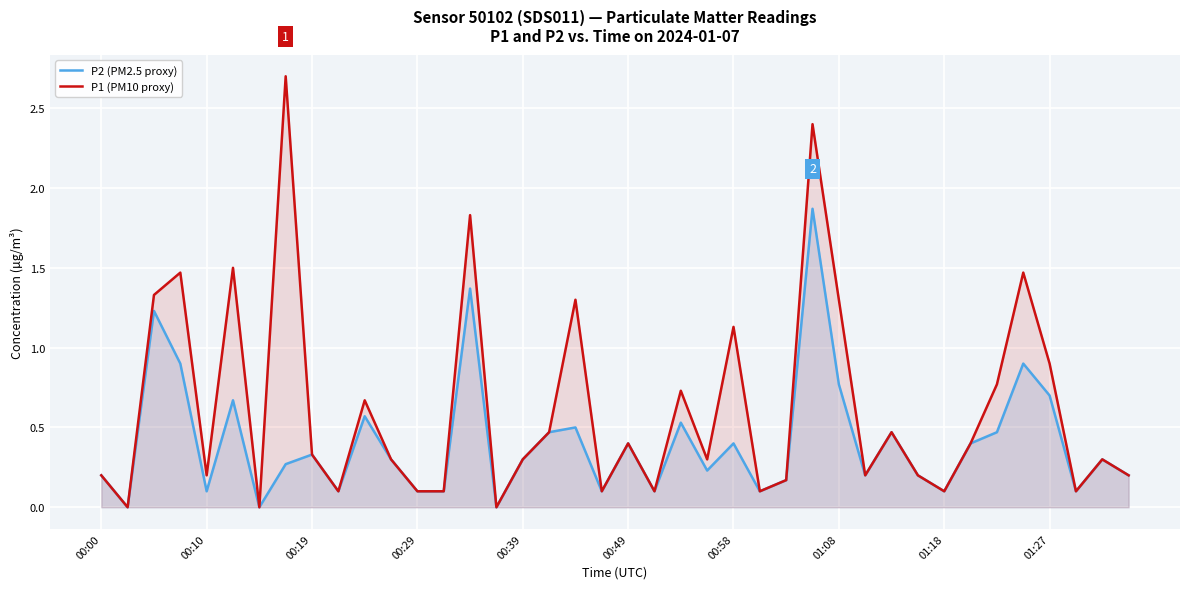

Reading right to left, extract all data points from this chart.

P2 (PM2.5 proxy): 0.2	0.3	0.1	0.7	0.9	0.5	0.4	0.1	0.2	0.5	0.2	0.8	1.9	0.2	0.1	0.4	0.2	0.5	0.1	0.4	0.1	0.5	0.5	0.3	0.0	1.4	0.1	0.1	0.3	0.6	0.1	0.3	0.3	0.0	0.7	0.1	0.9	1.2	0.0	0.2
P1 (PM10 proxy): 0.2	0.3	0.1	0.9	1.5	0.8	0.4	0.1	0.2	0.5	0.2	1.3	2.4	0.2	0.1	1.1	0.3	0.7	0.1	0.4	0.1	1.3	0.5	0.3	0.0	1.8	0.1	0.1	0.3	0.7	0.1	0.3	2.7	0.0	1.5	0.2	1.5	1.3	0.0	0.2